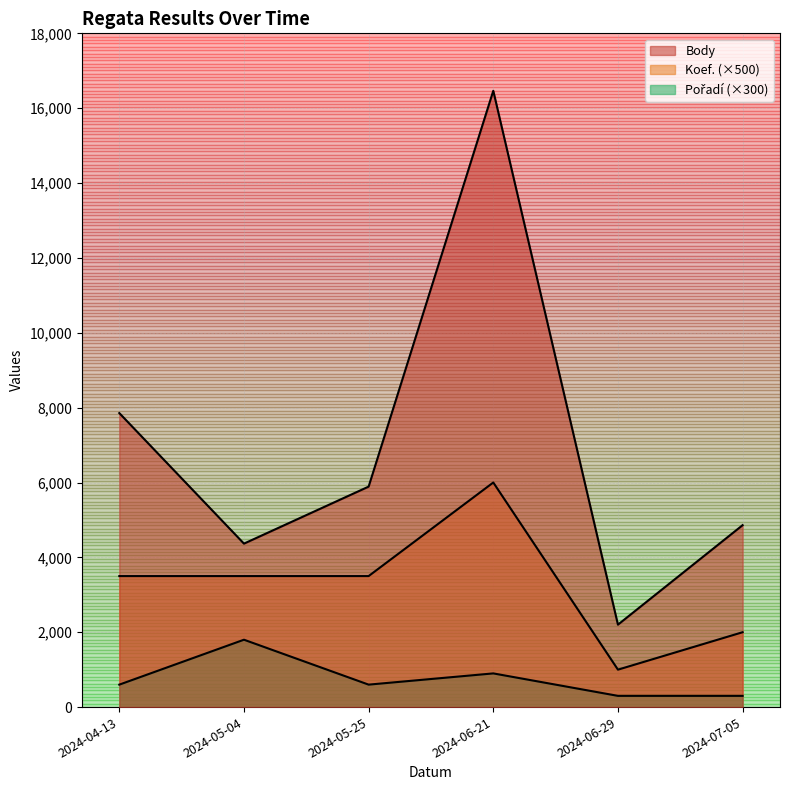

Does the chart display data point markers on the line(s)?

No